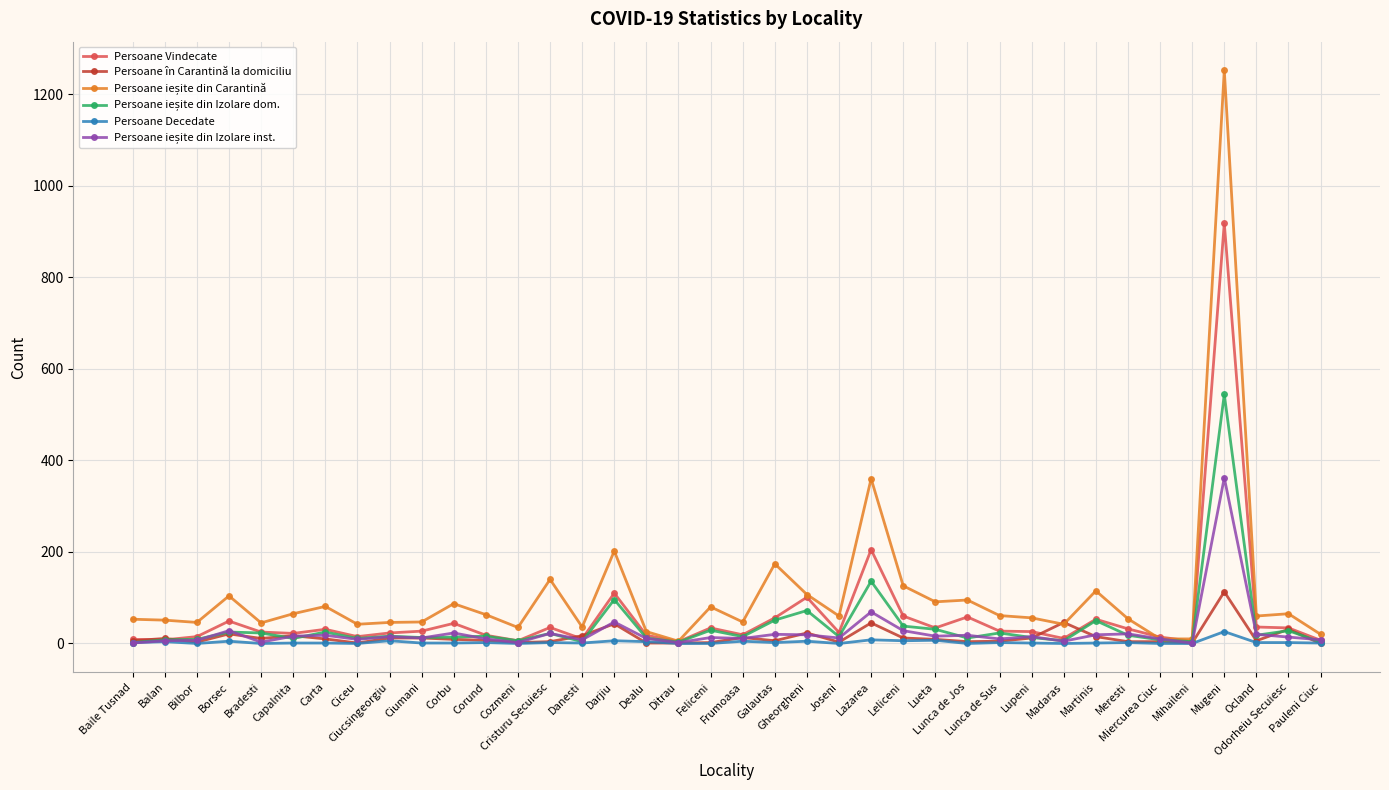

At which category is the sum across all series the highest?

Mugeni